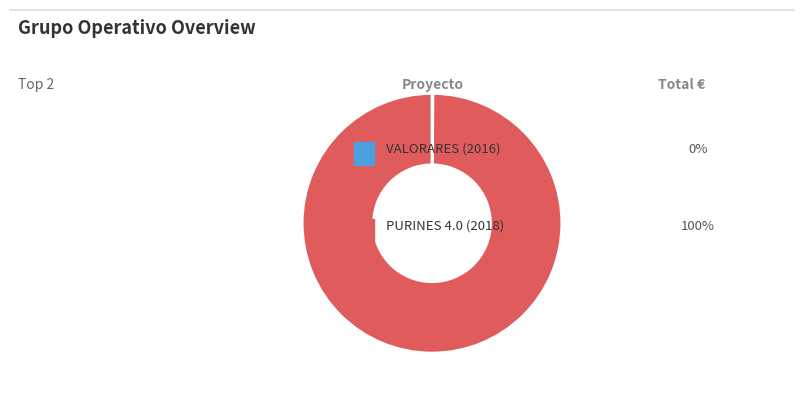

Is there any slice that represents more than half of the pie?

Yes